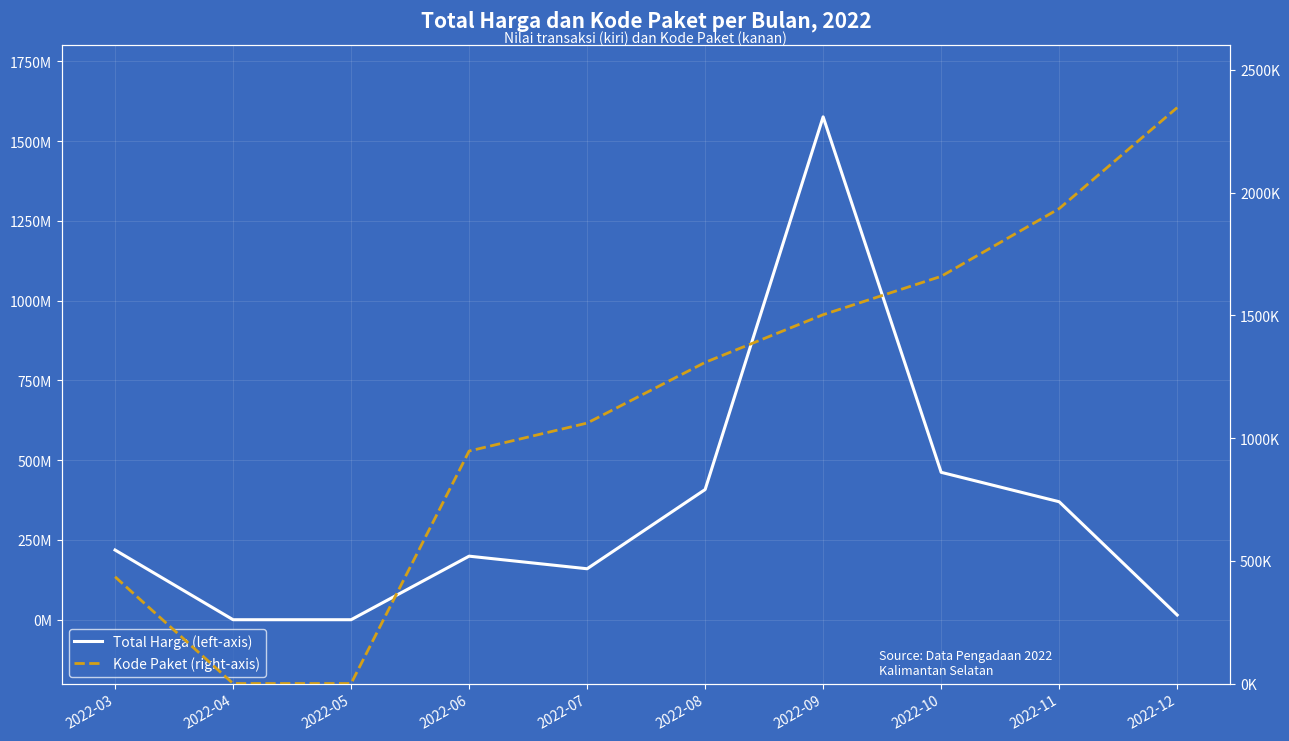

True or false: Kode Paket (right-axis) and Total Harga (left-axis) intersect in this chart.

False